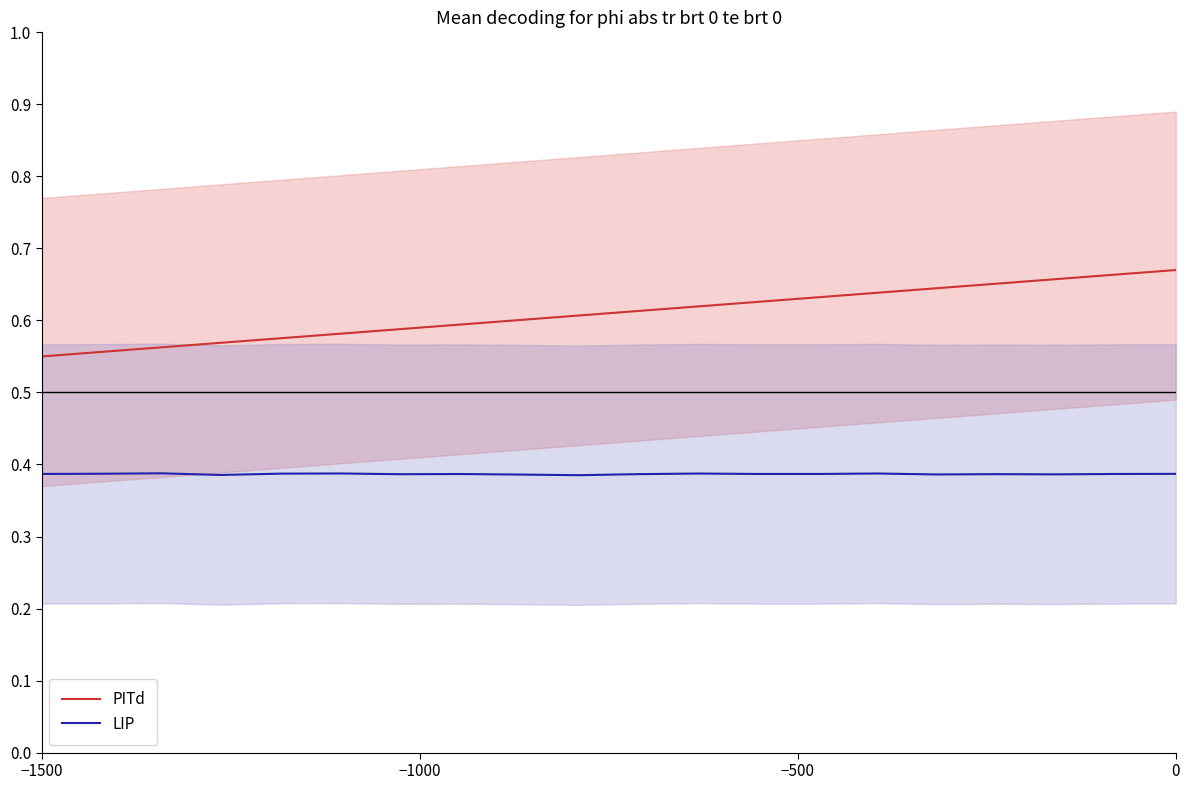

True or false: LIP and PITd cross at least once.

False